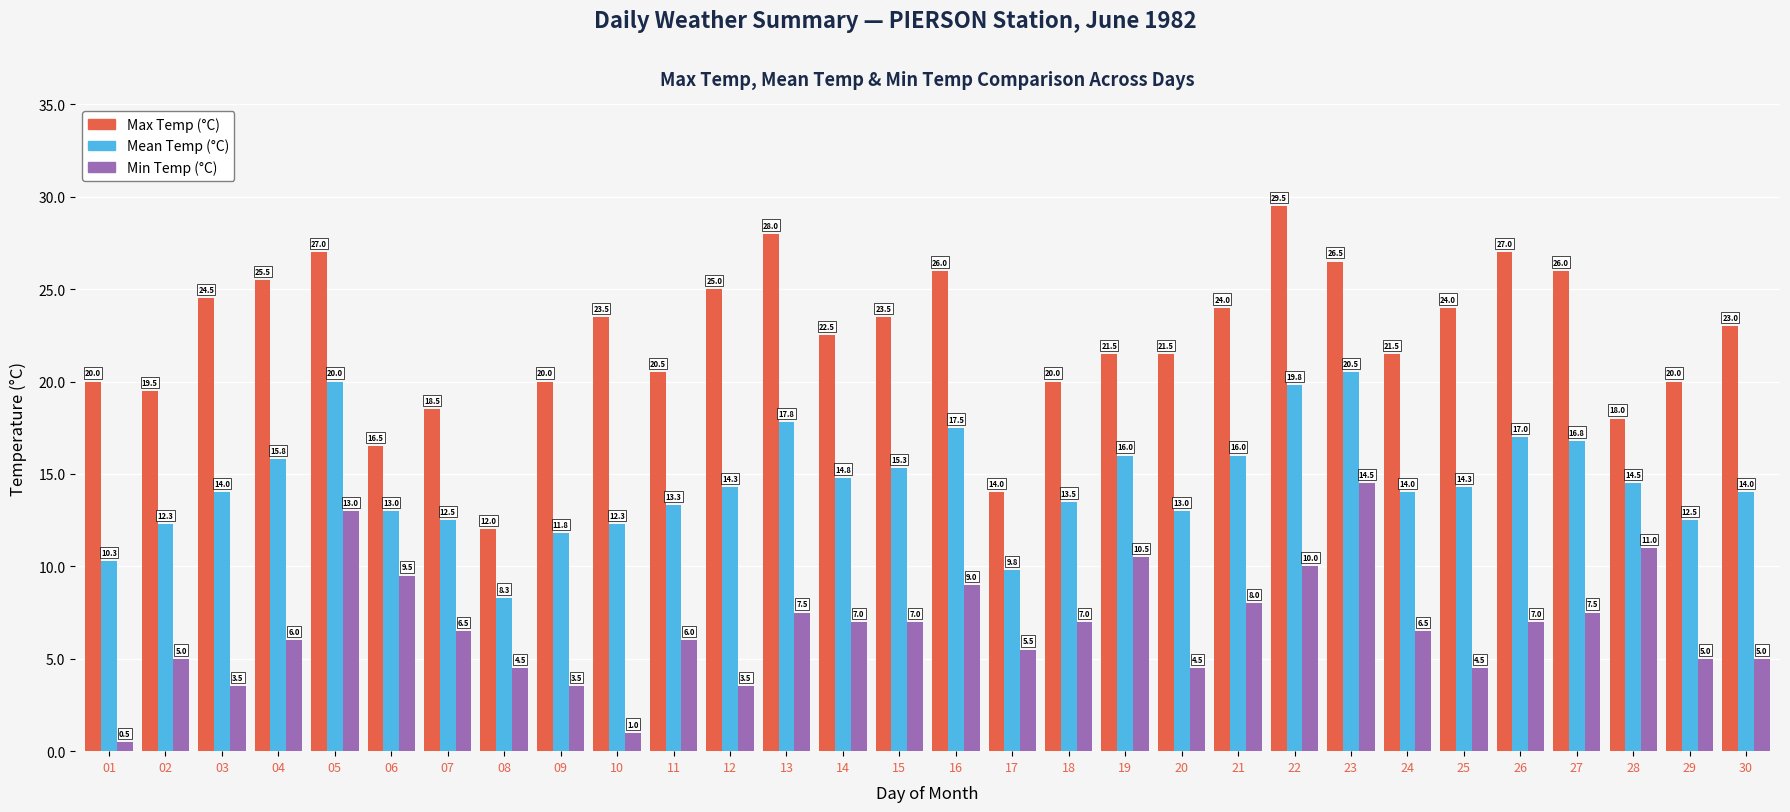

Is the value of Min Temp (°C) at 14 greater than the value of Mean Temp (°C) at 14?

No